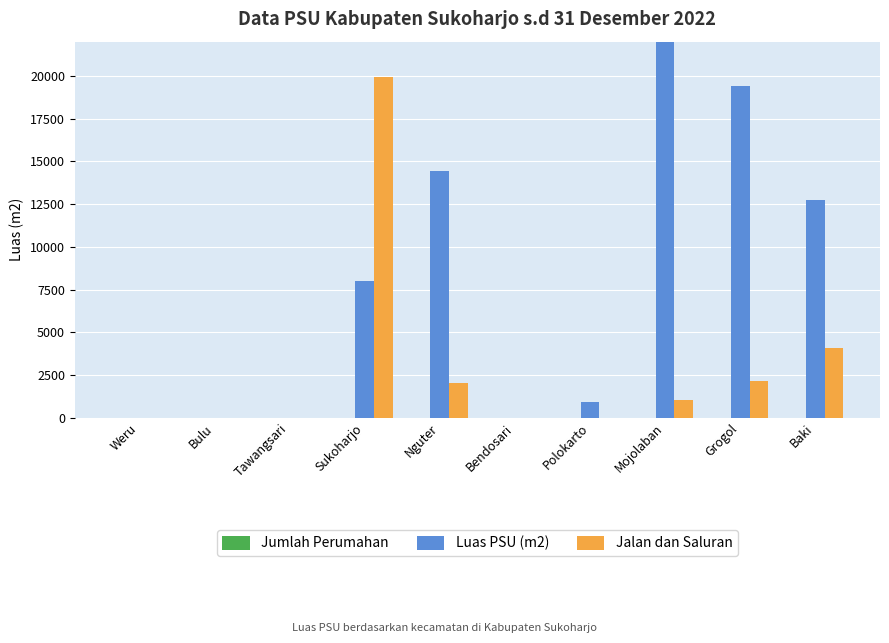

How many data points in Jalan dan Saluran are above 1027?

4